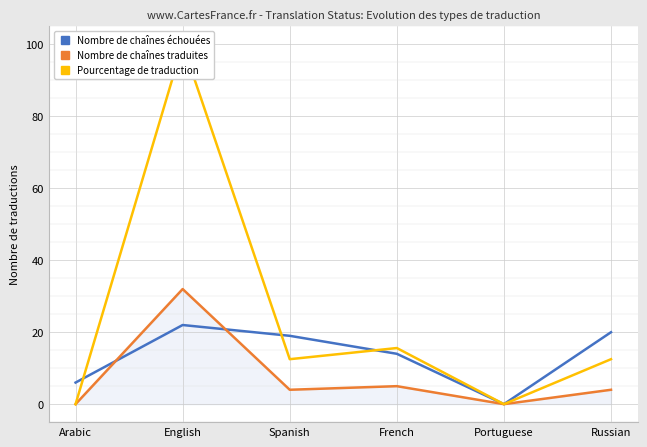

Rank the series at Arabic from lowest to highest value.

Nombre de chaînes traduites, Pourcentage de traduction, Nombre de chaînes échouées